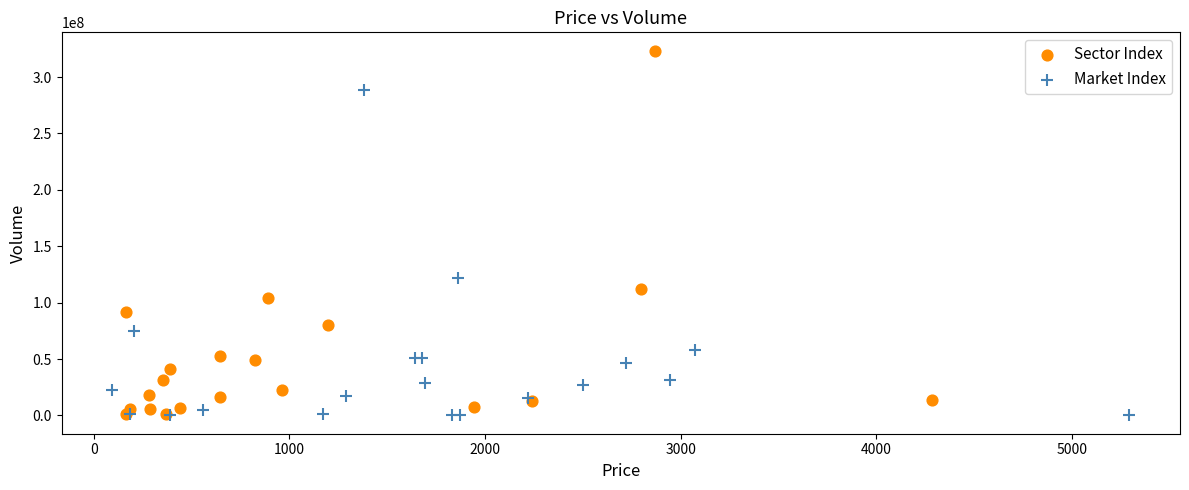

Which series has the largest Y range (max minus min)?

Sector Index